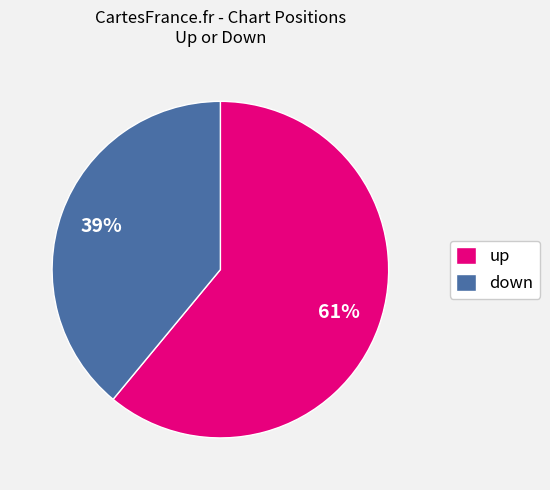

What percentage is the down slice, to the nearest percent?

39%